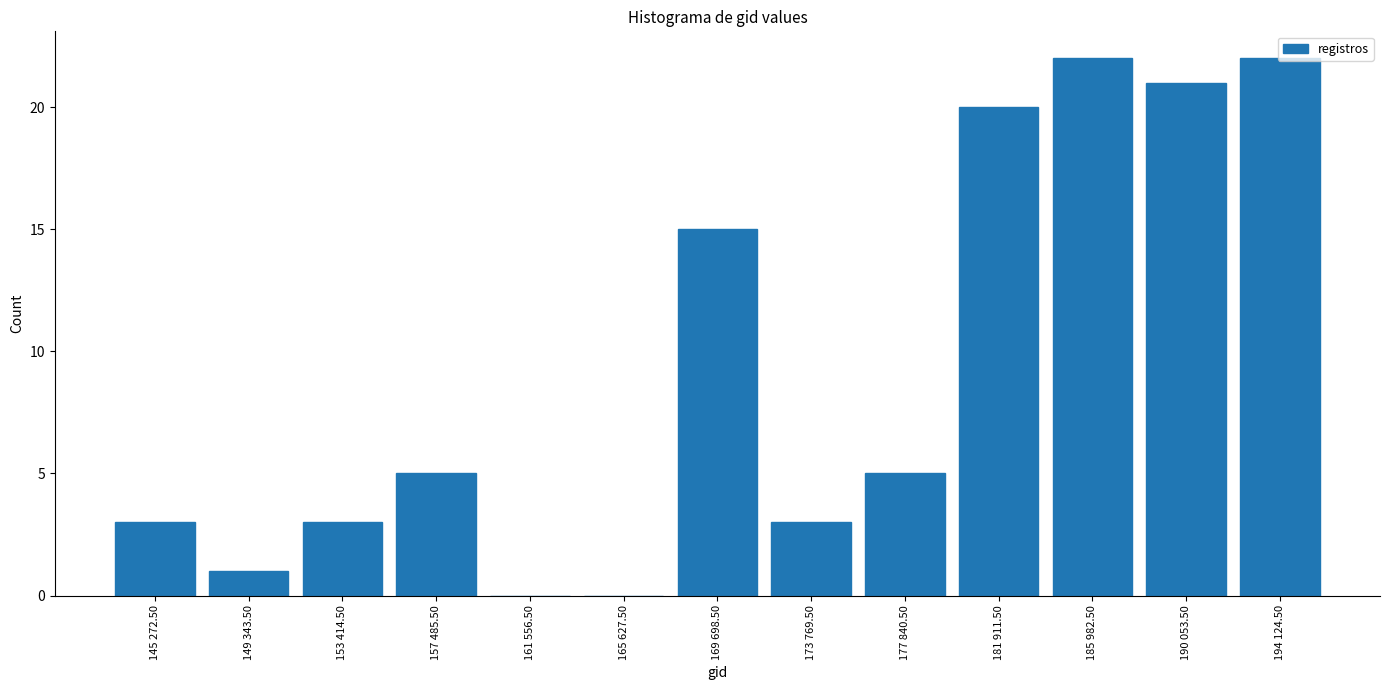

What is the maximum value shown in the chart?

22